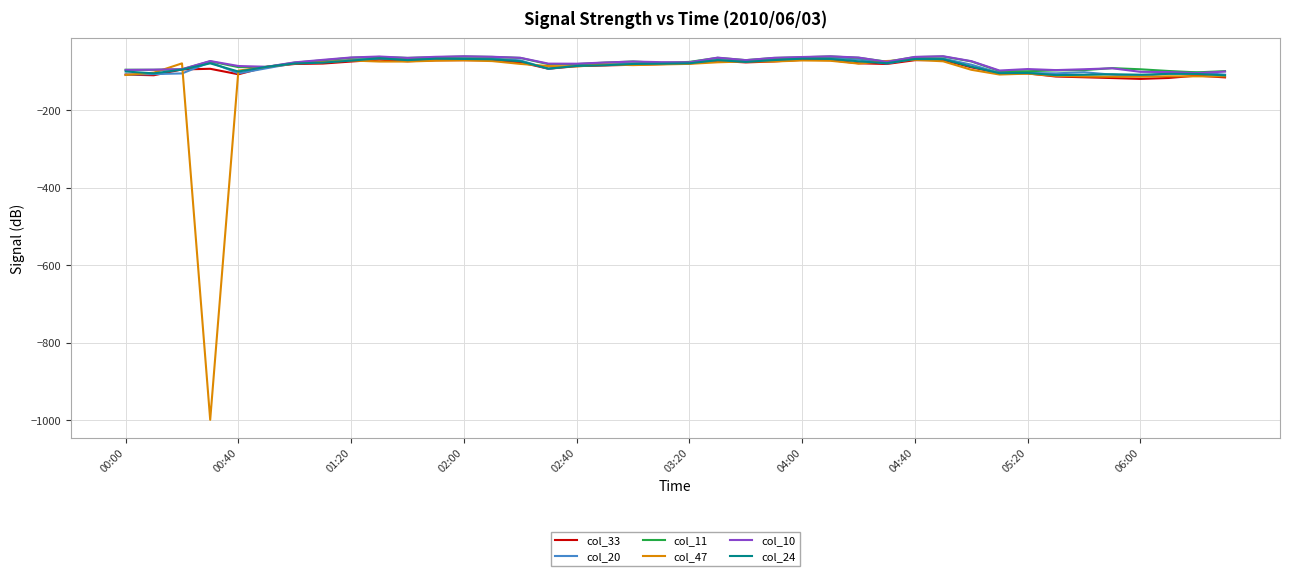

How many series are shown in this chart?

6